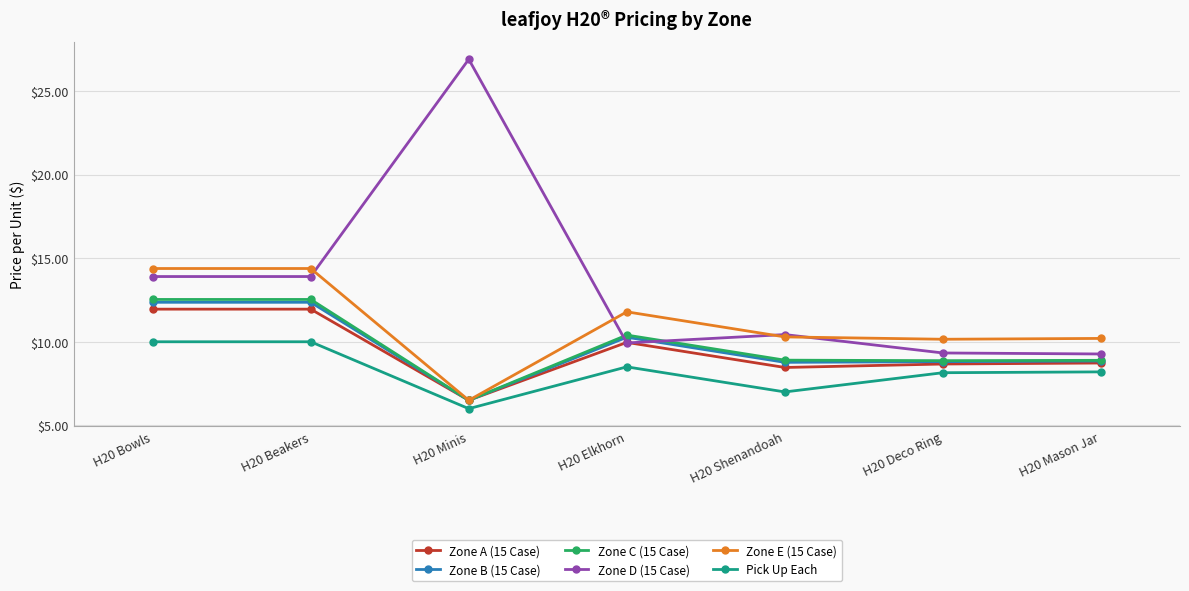

How many data points does each series have?

7